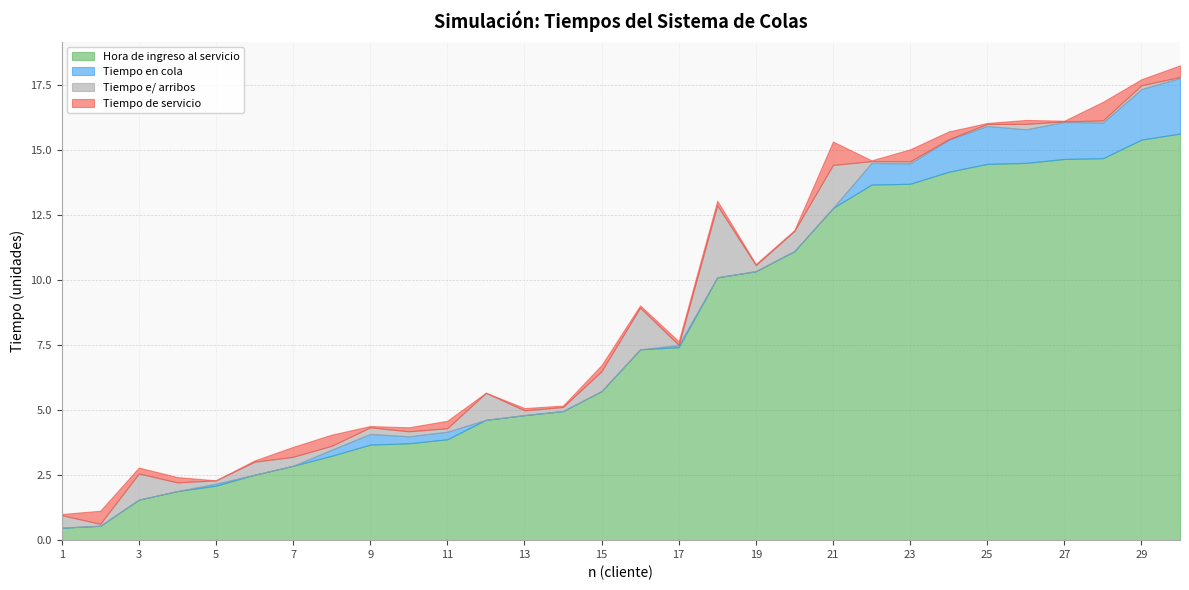

Where is Tiempo e/ arribos nearest to the value 1?

3